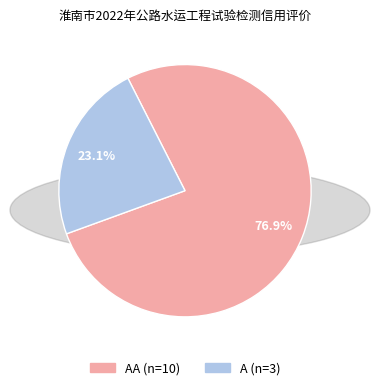

Is there a majority slice in this chart?

Yes